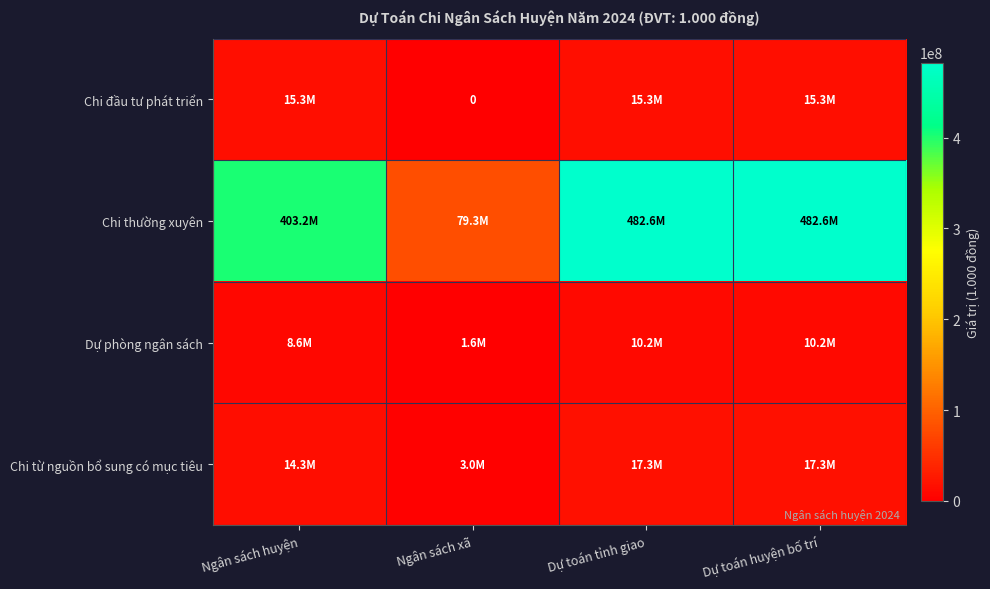

Which series has the largest total across all categories?

Chi thường xuyên